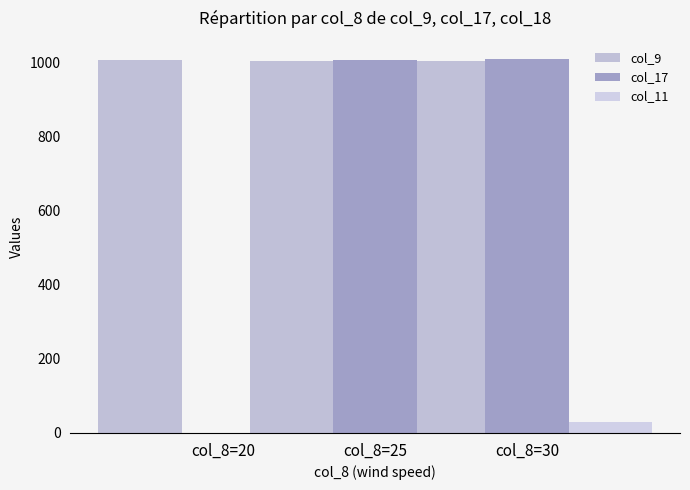

List the labels in order of col_17 value, largest first.

col_8=30, col_8=25, col_8=20